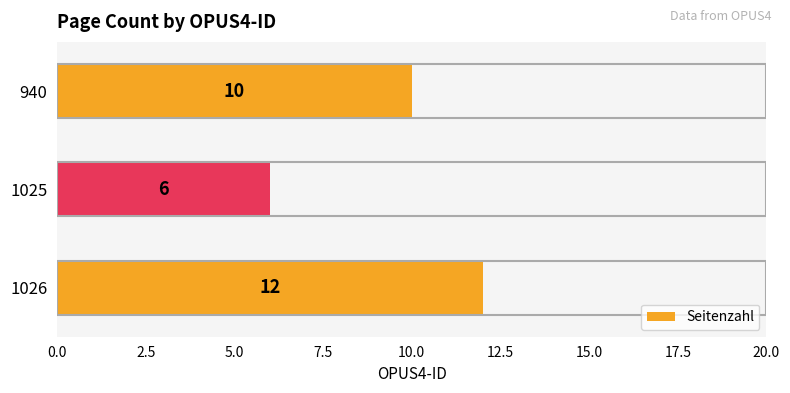

What is the maximum value shown in the chart?

12